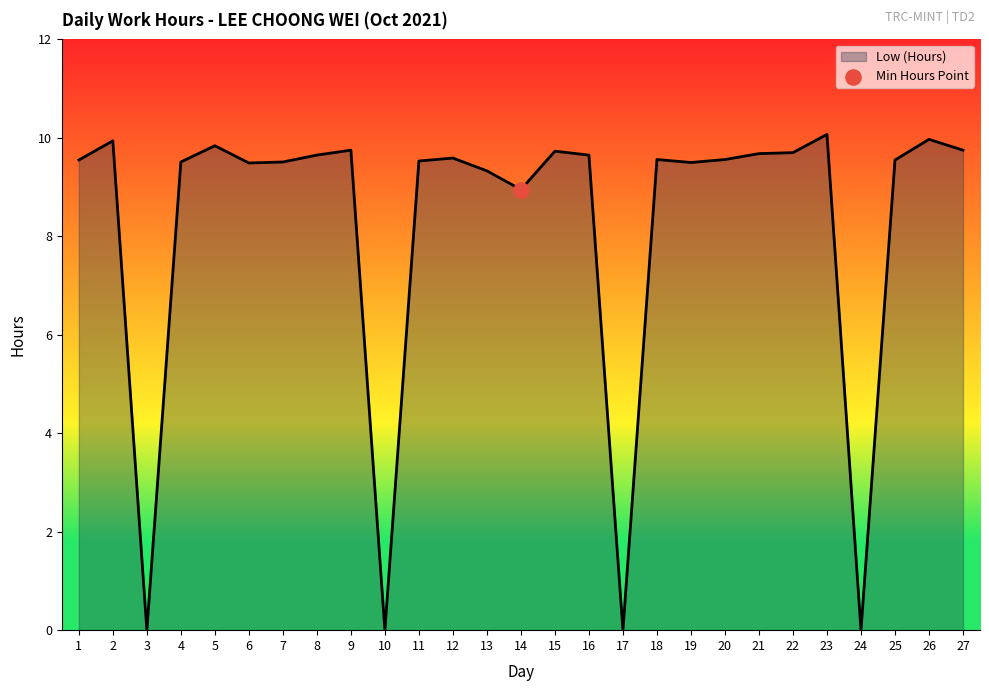

Which has a higher value, 14 or 6?

6